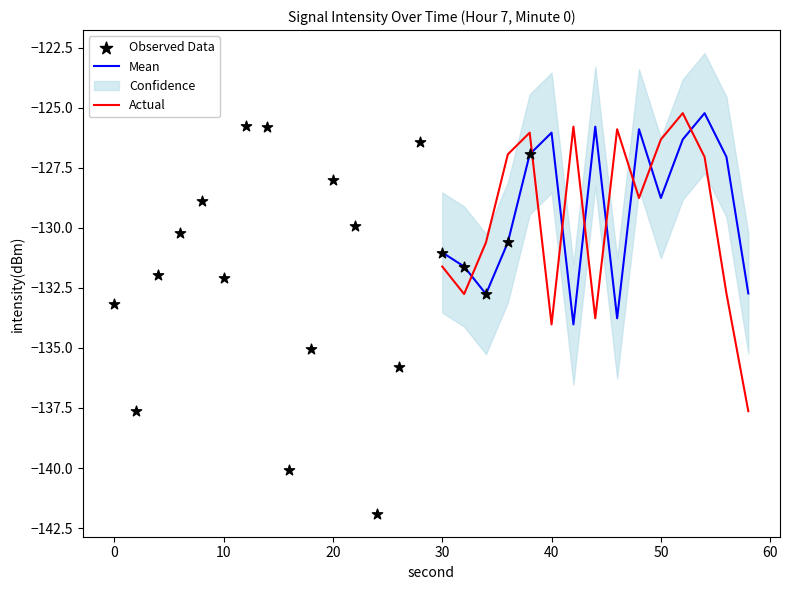

At which label is Mean closest to -129?

50